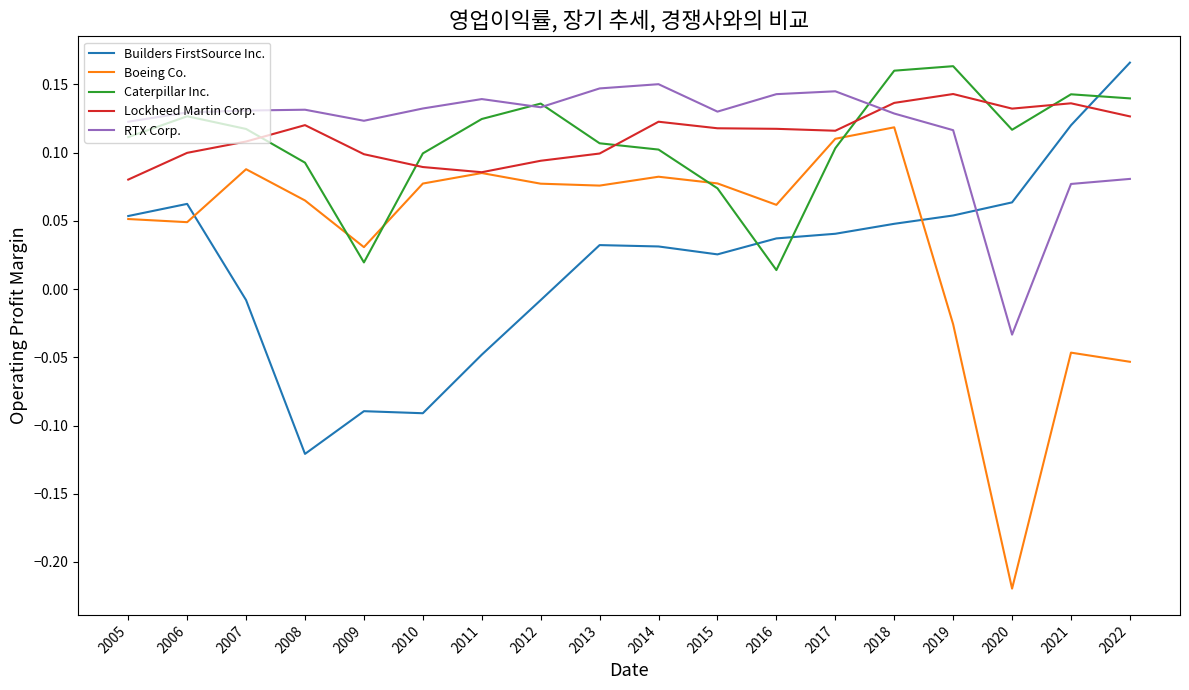

In Lockheed Martin Corp., how many points are lower than both neighbors (excluding endpoints)?

3